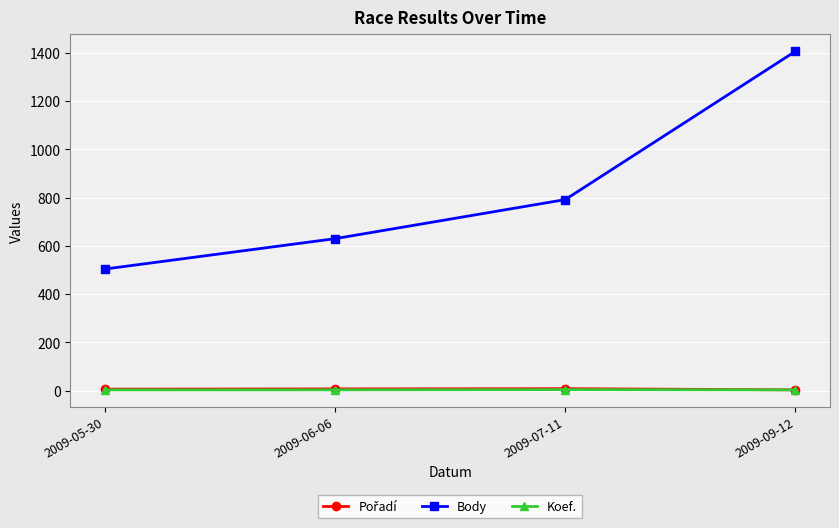

At how many categories does at least one series exceed 49?

4